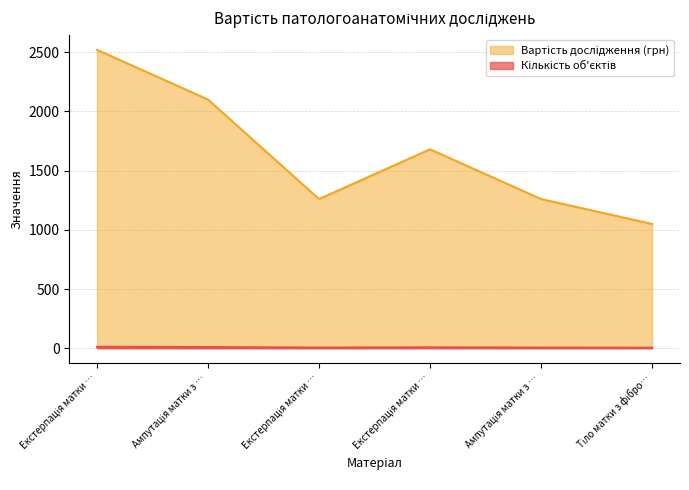

What is the difference between the maximum and minimum values in the Вартість дослідження (грн) series?

1470